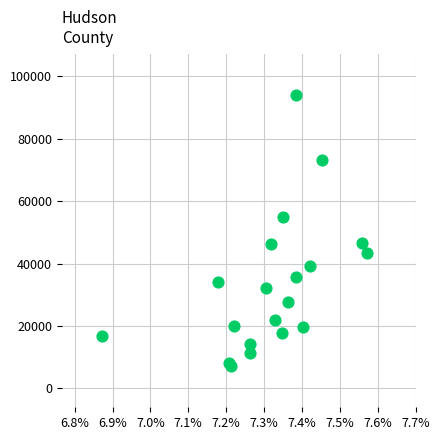

What is the range of X values (max minus min)?

0.7